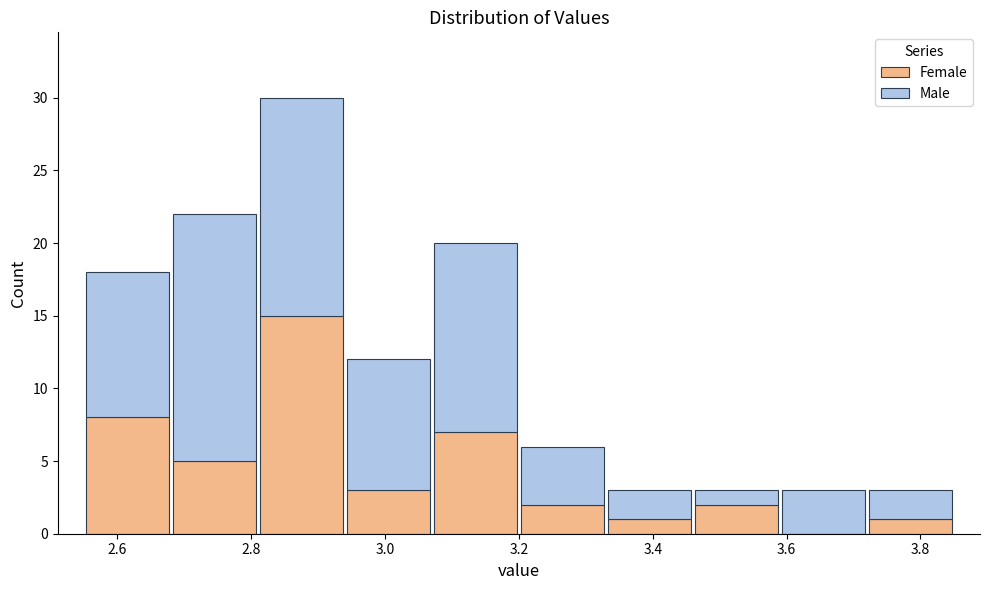

What is the total height of the stacked bar covering 3.07 to 3.20 on the x-axis? Neither the bar edges nor the heights are printed on the chart, so give them approximately, as read against the axes.

20